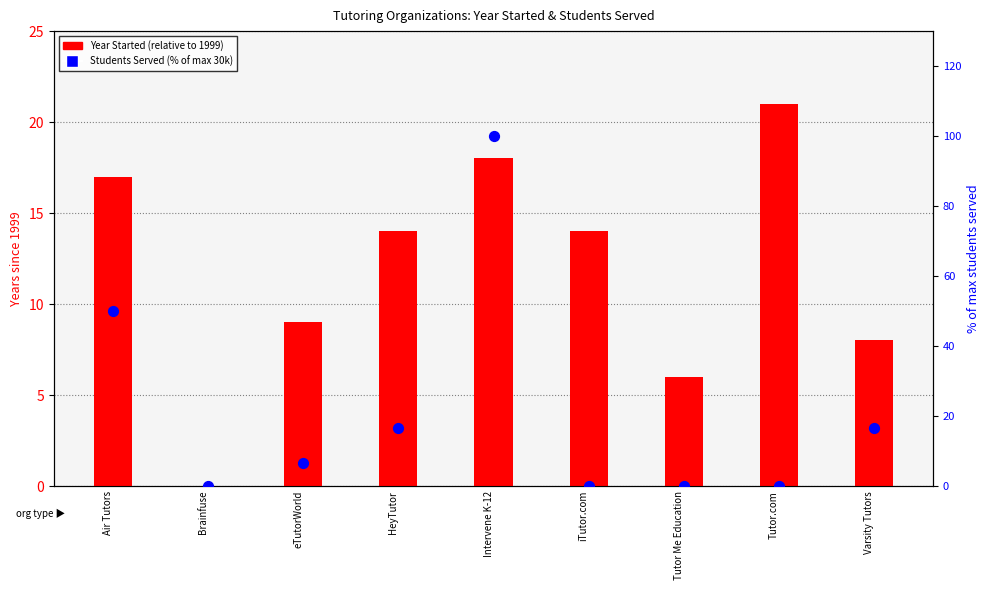

At how many categories does at least one series exceed 25?

2